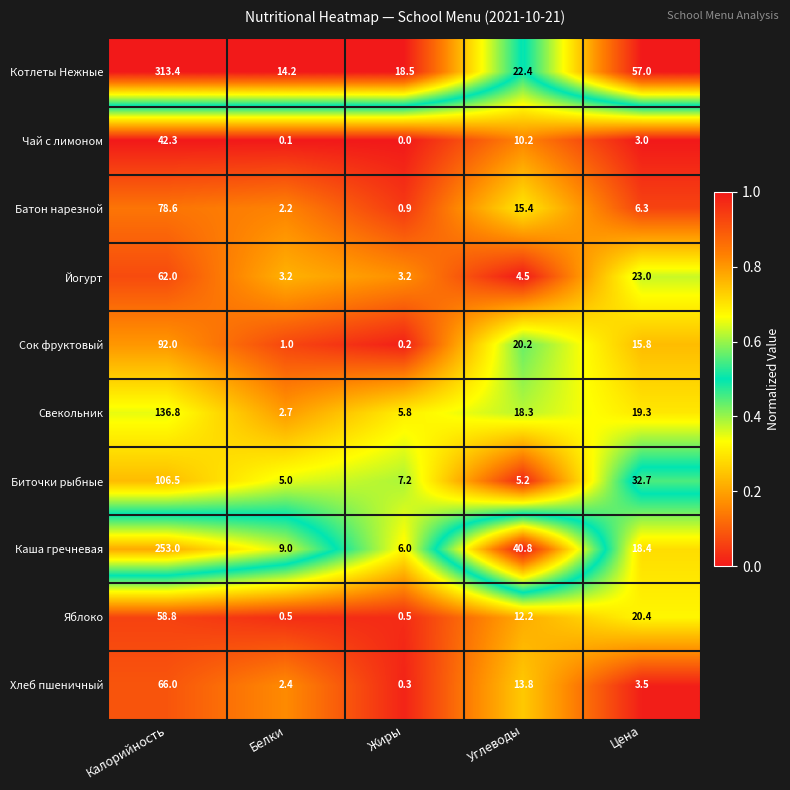

What is the difference between the highest and lowest values at Калорийность?

271.1